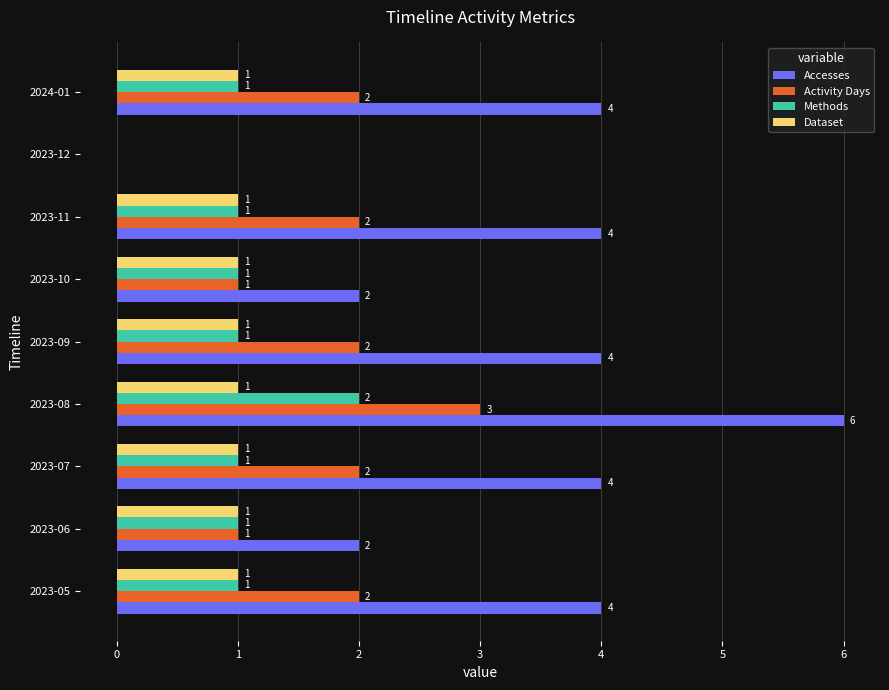

Between 2023-08 and 2023-10, which series saw the biggest shift?

Accesses